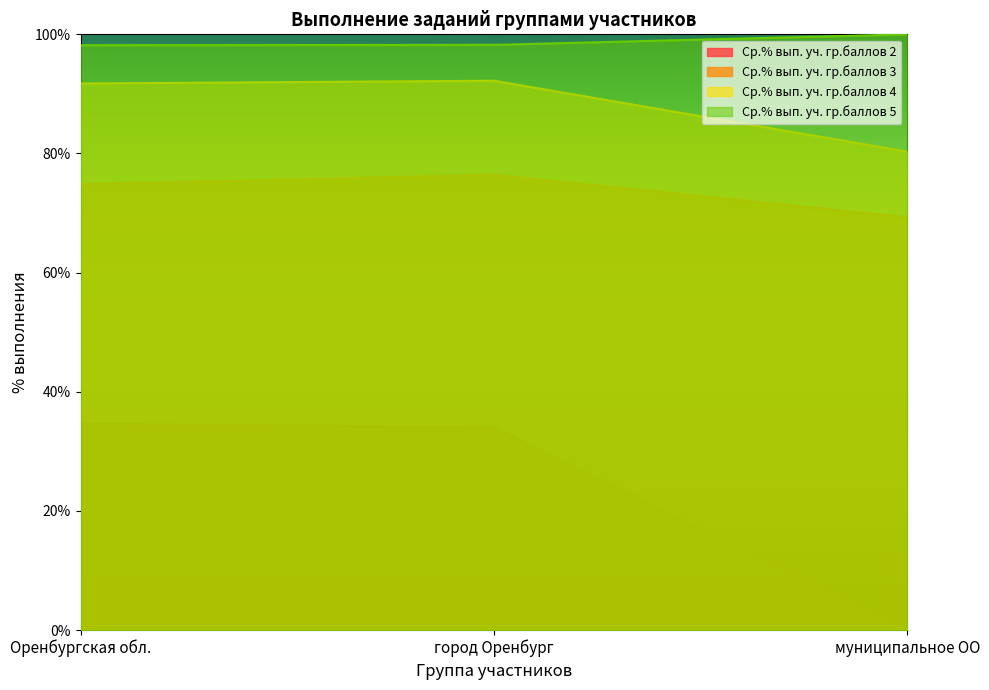

What position from the right is муниципальное ОО?

1